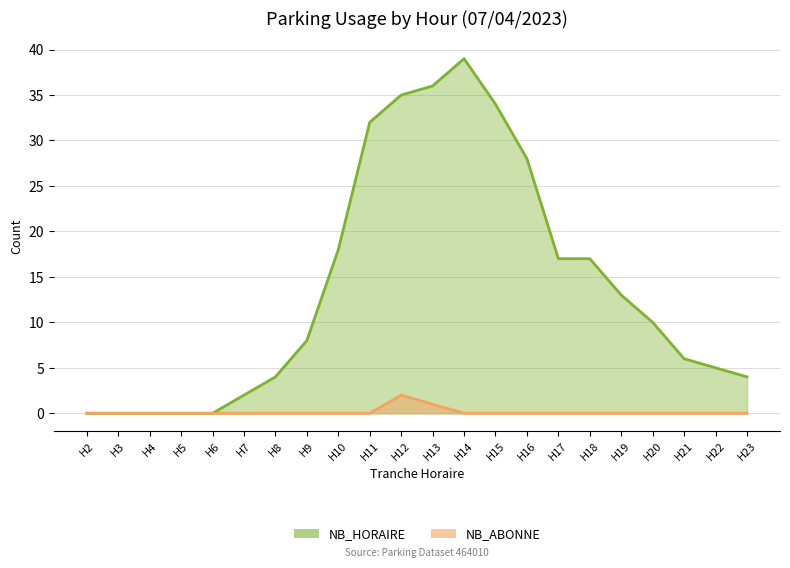

How many categories are shown in the chart?

22